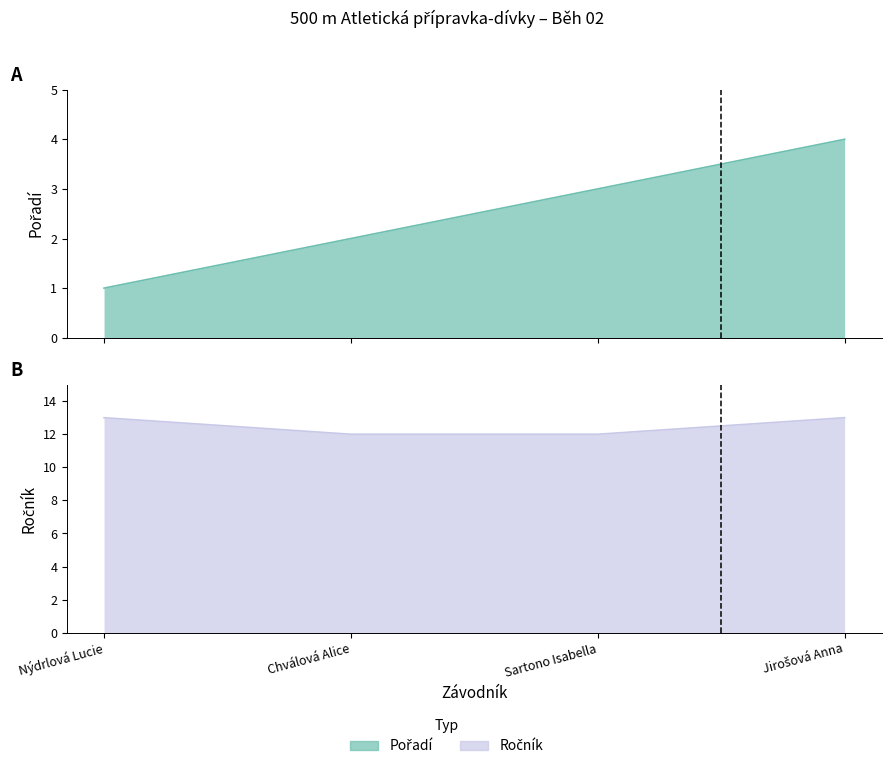

Reading left to right, extract all data points from this chart.

Pořadí: 1	2	3	4
Ročník: 13	12	12	13